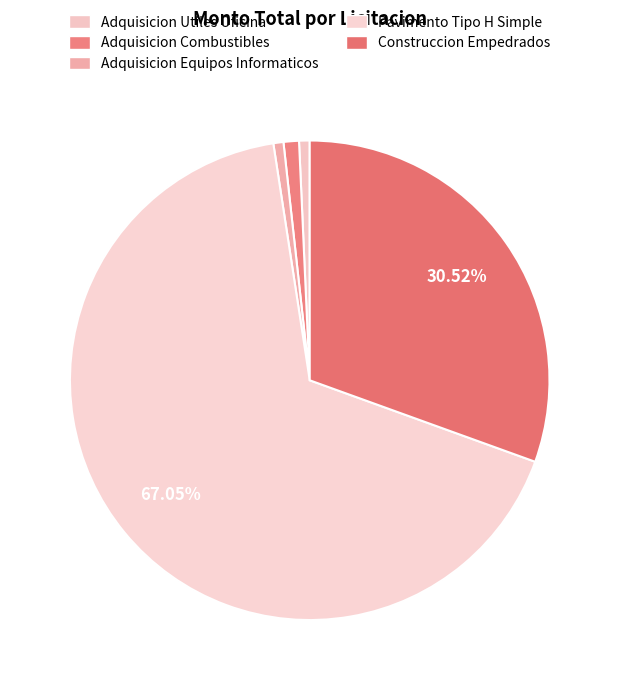

Is there a majority slice in this chart?

Yes